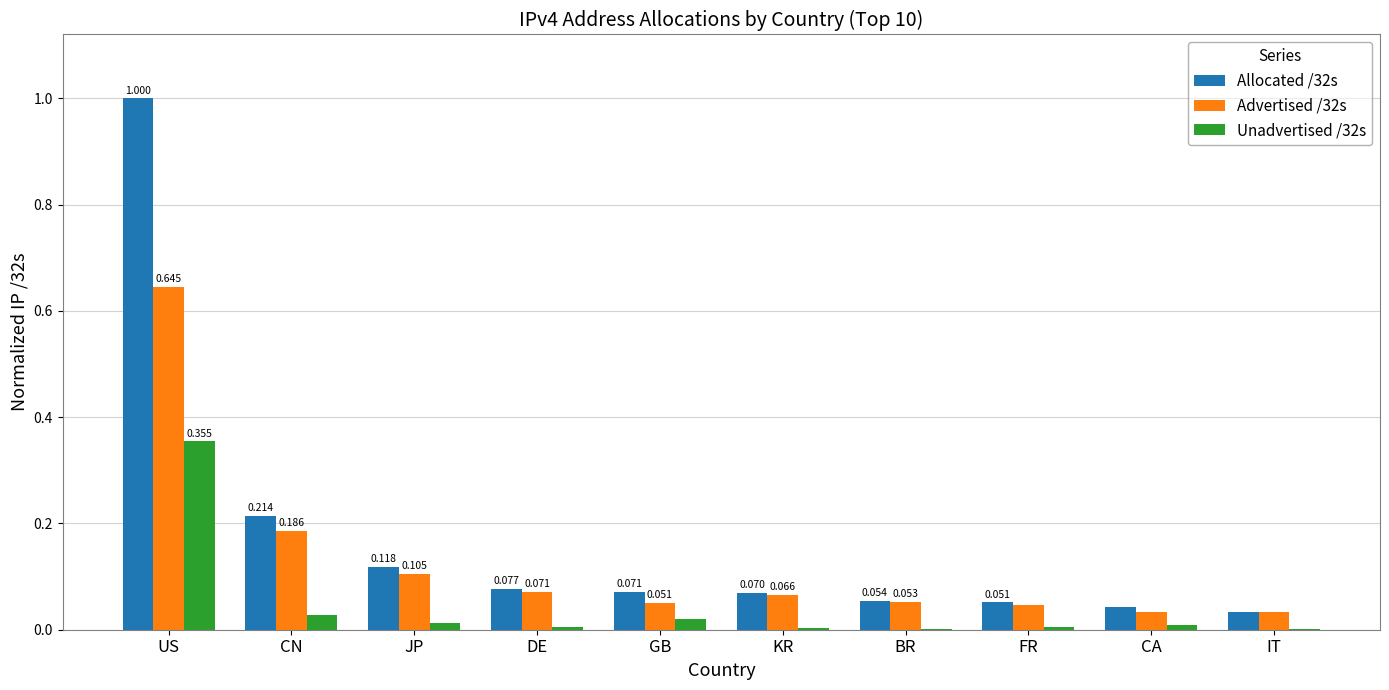

Is the value of Allocated /32s at CA greater than the value of Advertised /32s at FR?

No